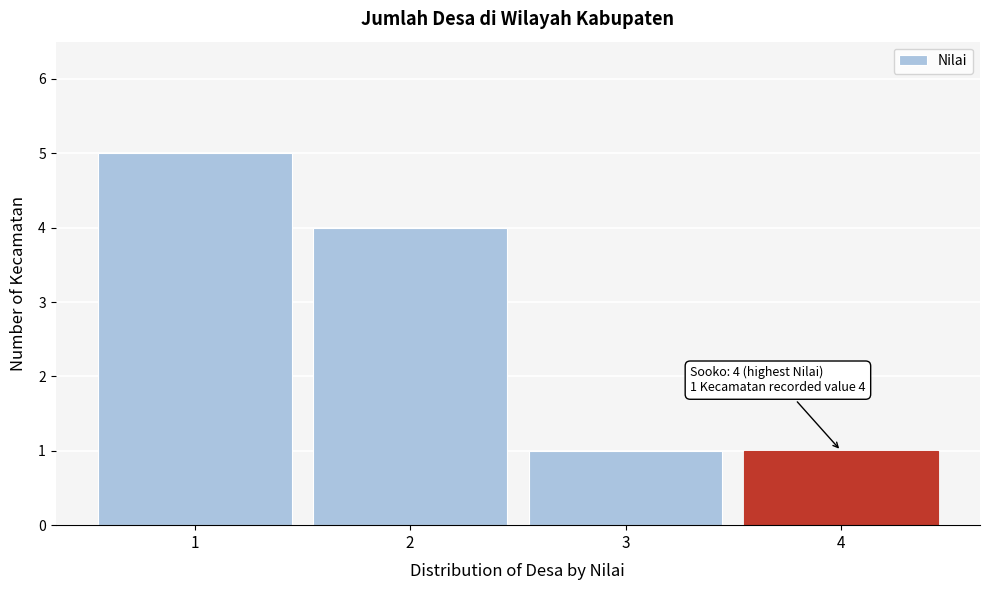

Over which range of the x-axis is the bar tallest?

0.5 to 1.5